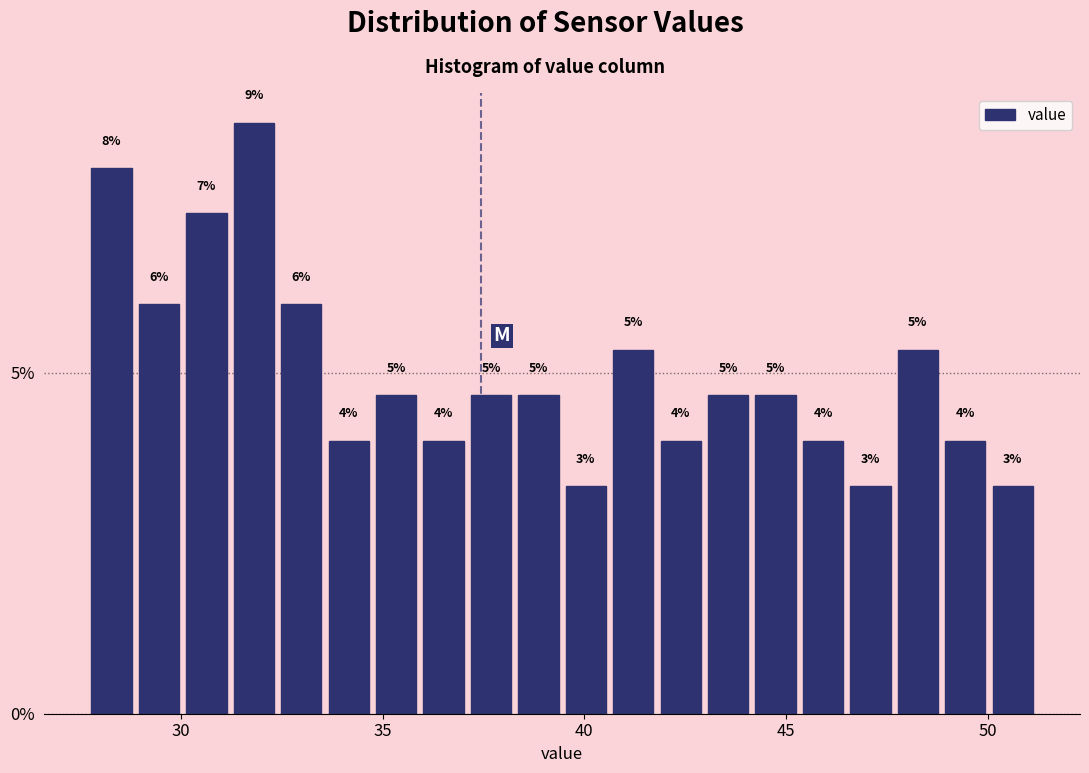

Around what value on the x-axis is the tallest bar? Give the approximate position of its centre, as read against the axis.

32.0